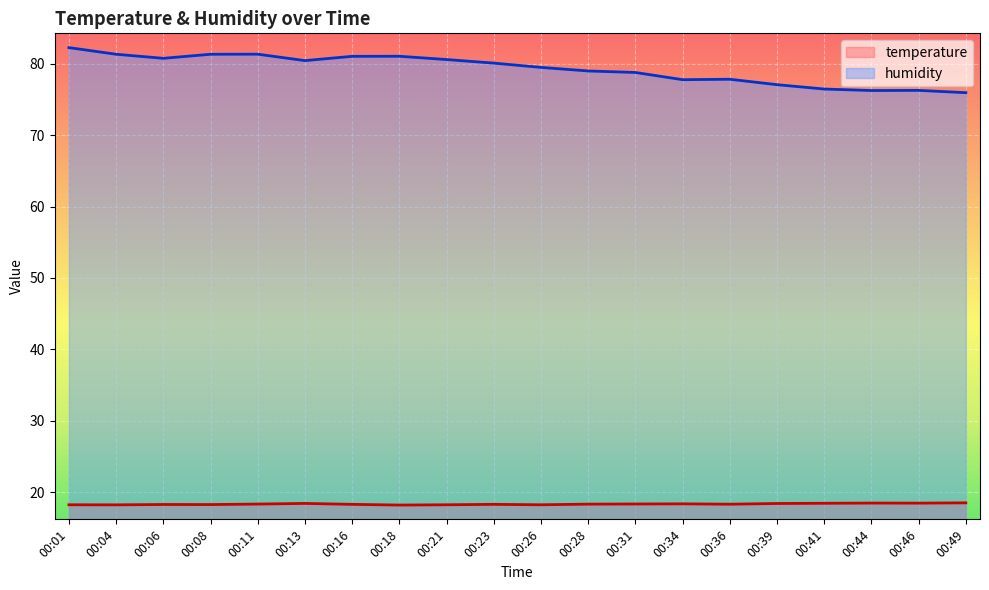

What value does the temperature series have at 00:06?

18.3